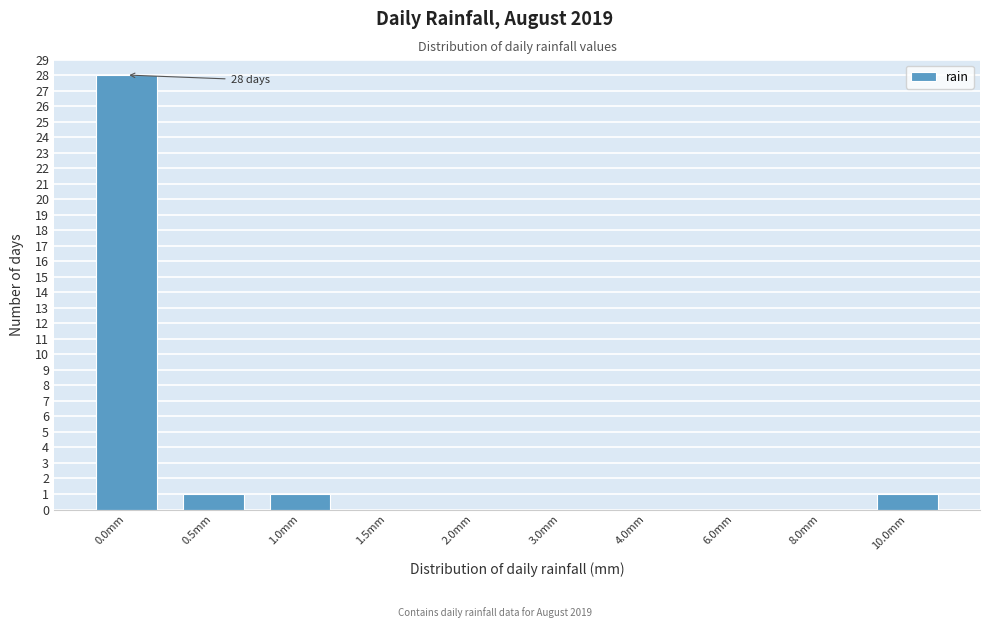

Reading left to right, extract all data points from this chart.

0.0mm=28	0.5mm=1	1.0mm=1	1.5mm=0	2.0mm=0	3.0mm=0	4.0mm=0	6.0mm=0	8.0mm=0	10.0mm=1